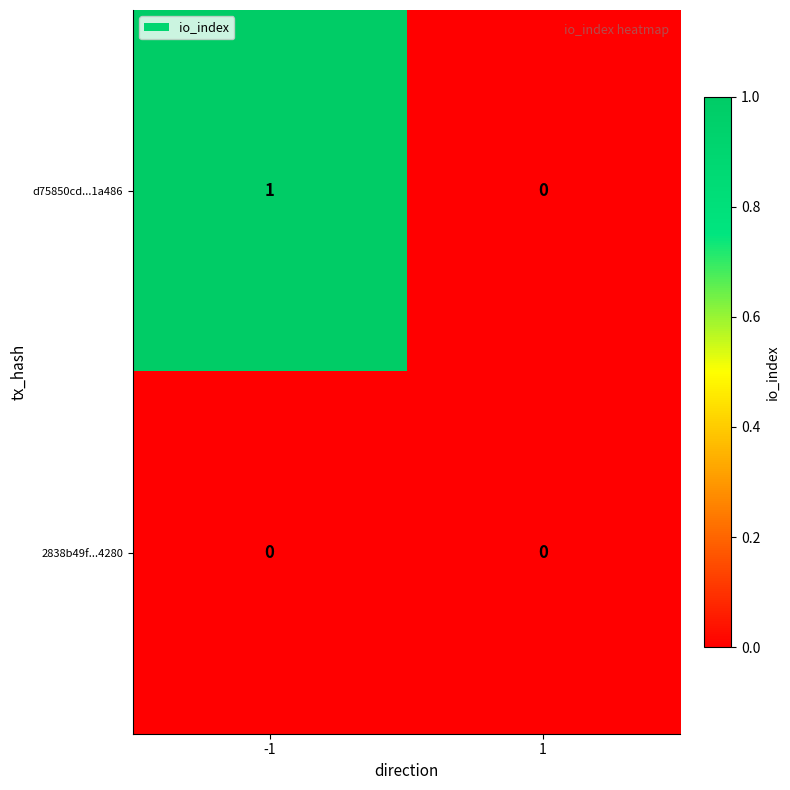

Is it true that d75850cd...1a486 equals 1 at -1?

True